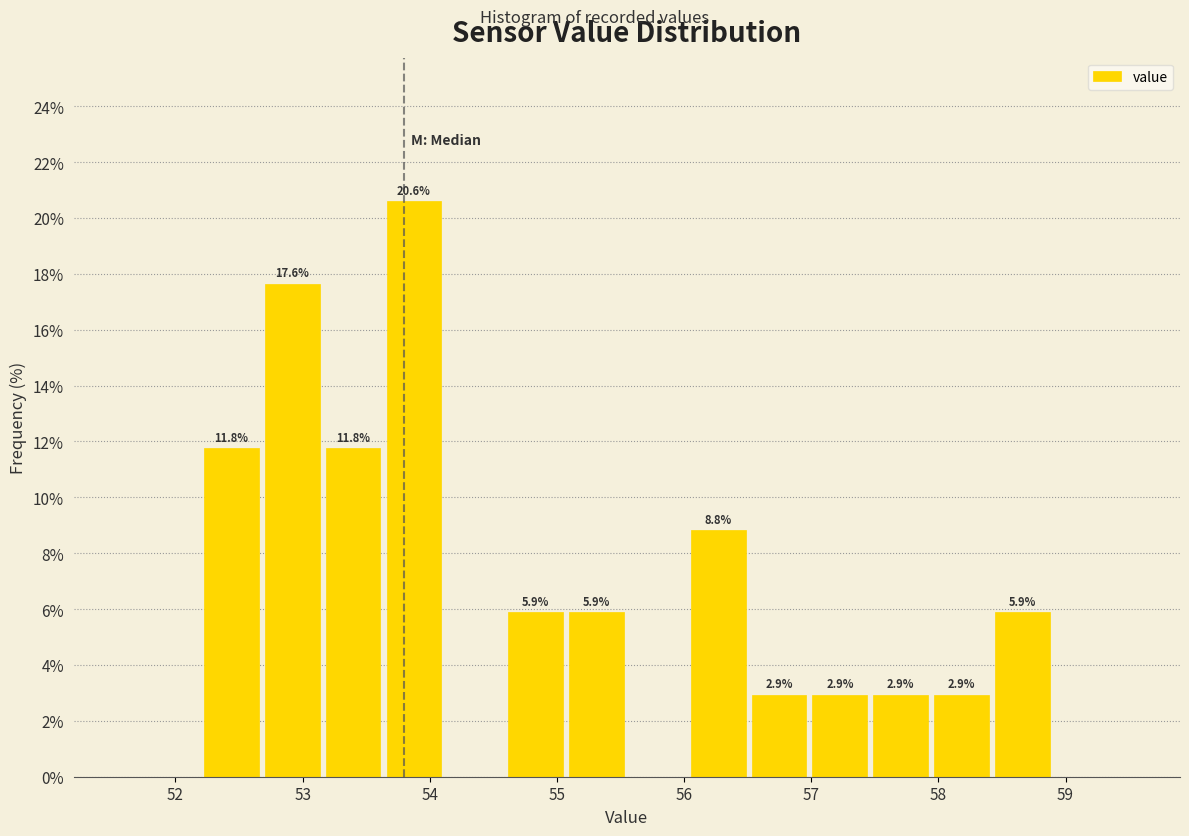

Which range on the x-axis has the tallest bar?

53.6 to 54.1